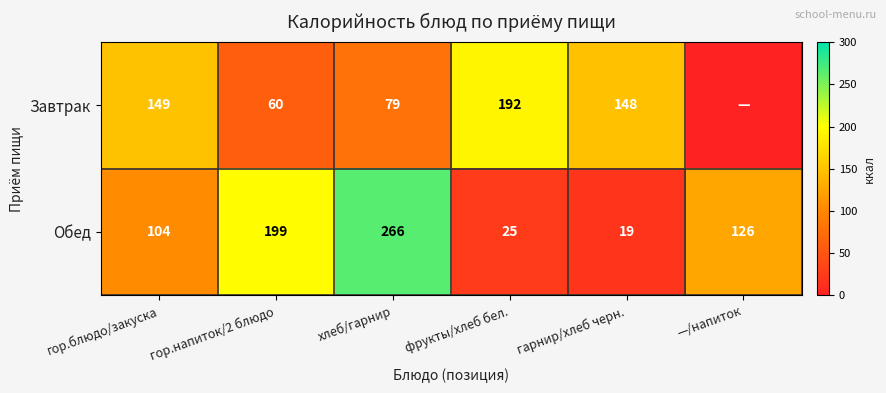

What is the sum of all Обед values?

739